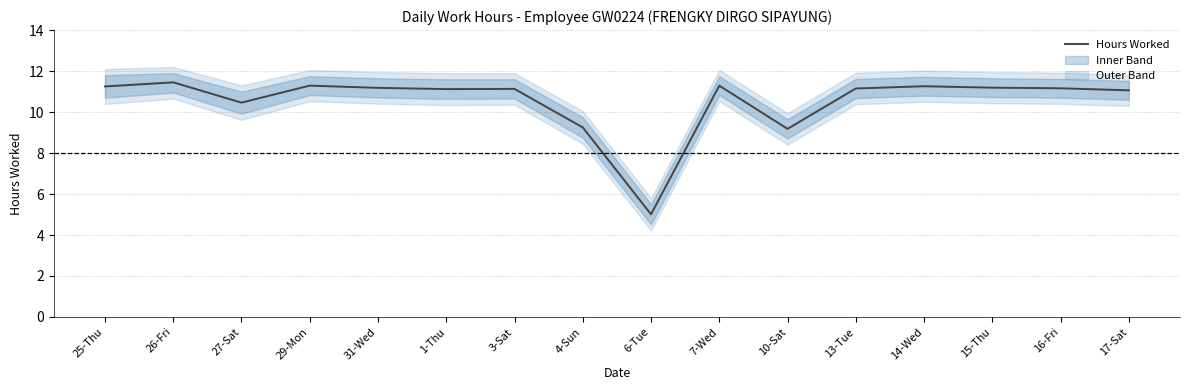

Which has a higher value, 6-Tue or 31-Wed?

31-Wed